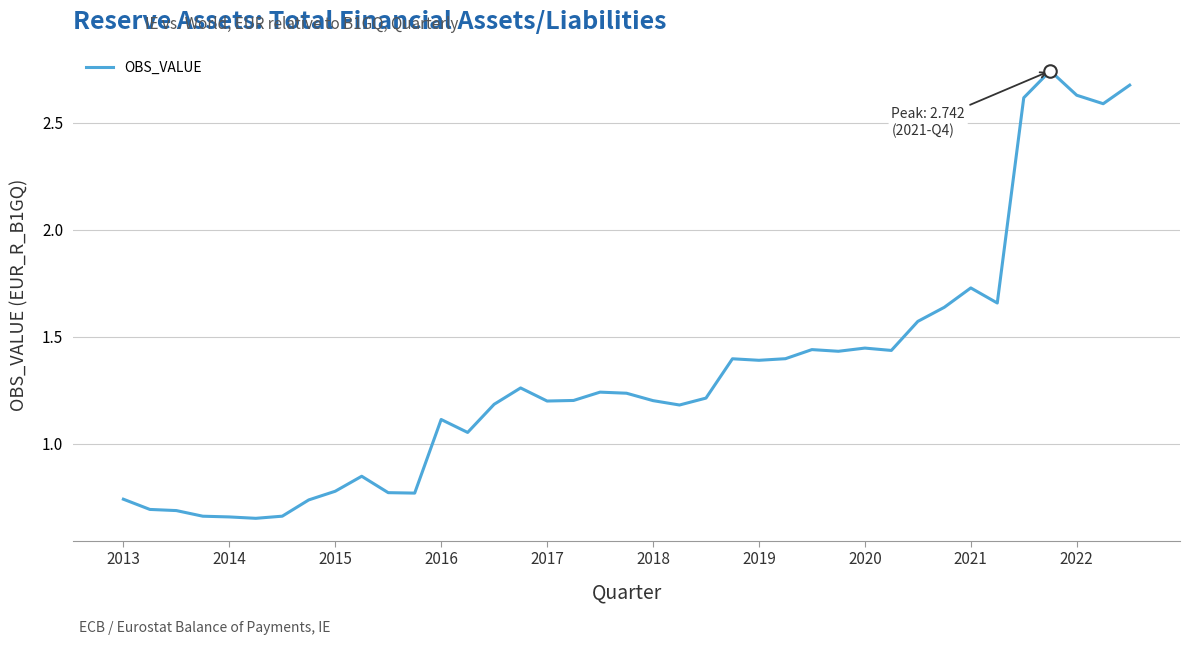

What is the difference between the maximum and minimum values?

2.1